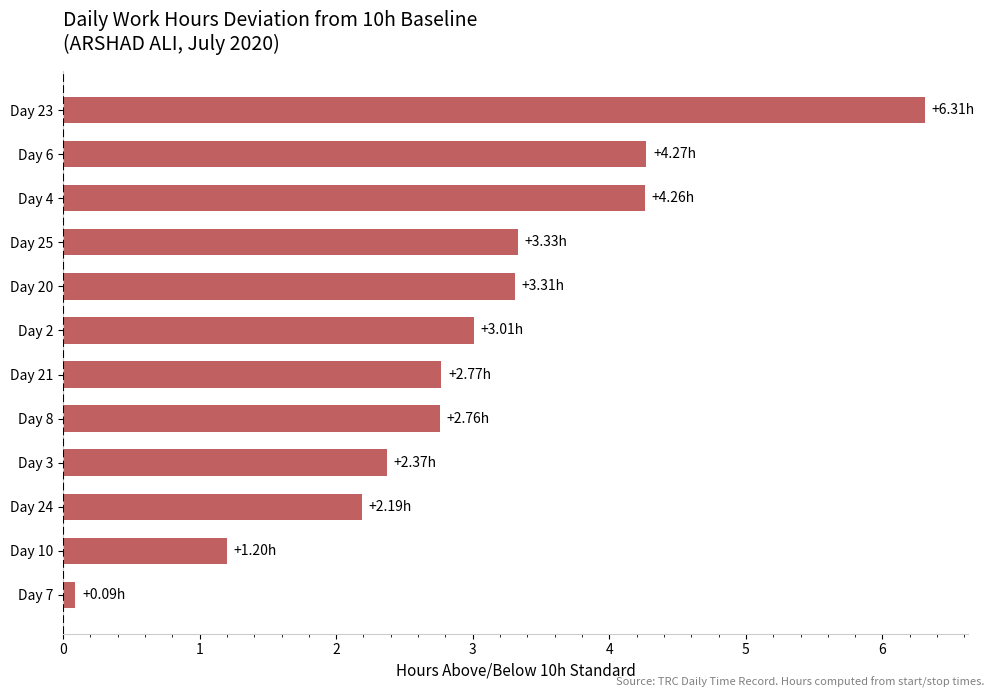

What is the average value?

3.0